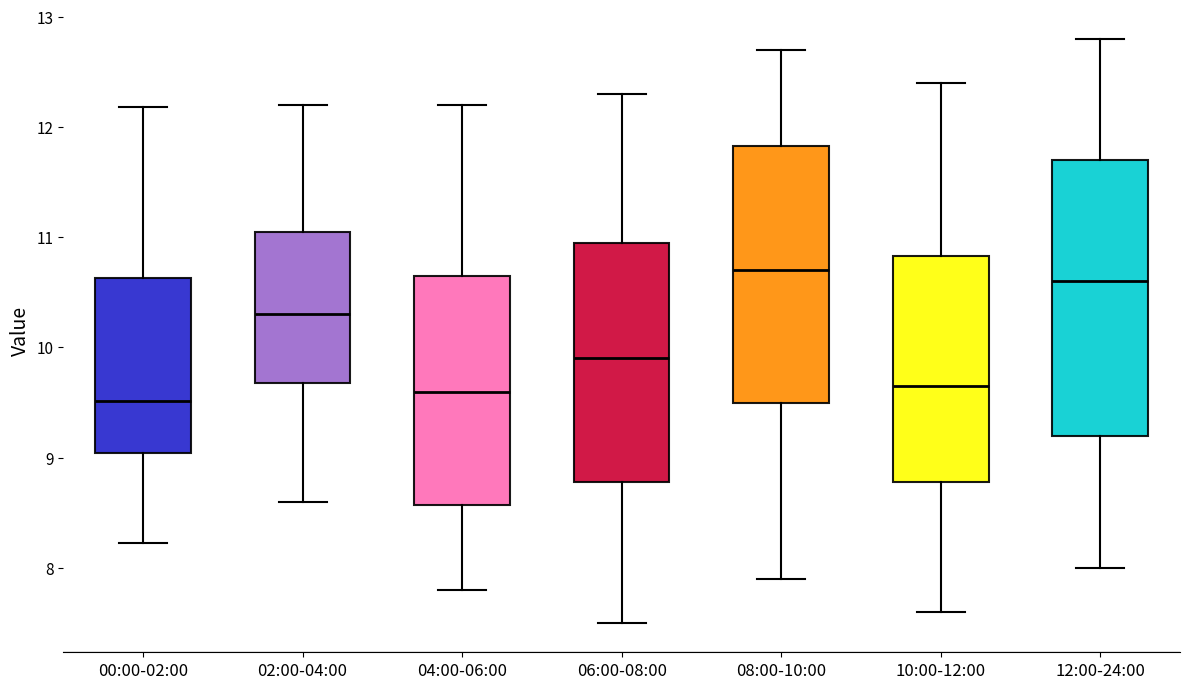

Reading left to right, read every box against the y-axis: the position of its median line, the range the box covers, and the ends of its whiskers. The values are not printed on the chart, so give them approximately, as read against the axis.

00:00-02:00: median 9.5, box 9.0 to 10.6, whiskers 8.2 to 12.2
02:00-04:00: median 10.3, box 9.7 to 11.1, whiskers 8.6 to 12.2
04:00-06:00: median 9.6, box 8.6 to 10.7, whiskers 7.8 to 12.2
06:00-08:00: median 9.9, box 8.8 to 11.0, whiskers 7.5 to 12.3
08:00-10:00: median 10.7, box 9.5 to 11.8, whiskers 7.9 to 12.7
10:00-12:00: median 9.7, box 8.8 to 10.8, whiskers 7.6 to 12.4
12:00-24:00: median 10.6, box 9.2 to 11.7, whiskers 8.0 to 12.8